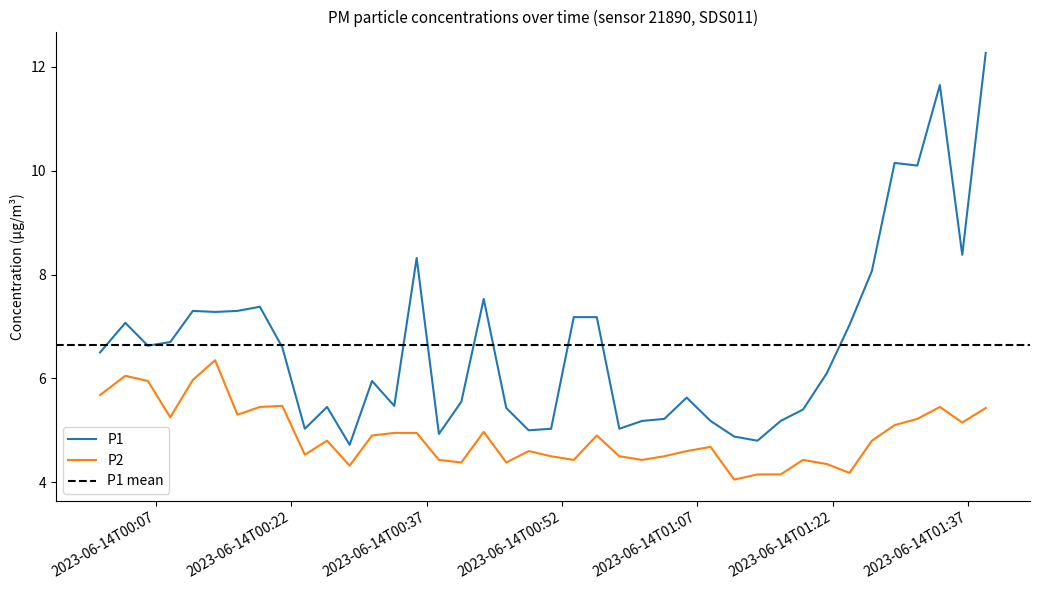

What is the sum of all P1 values?

265.8